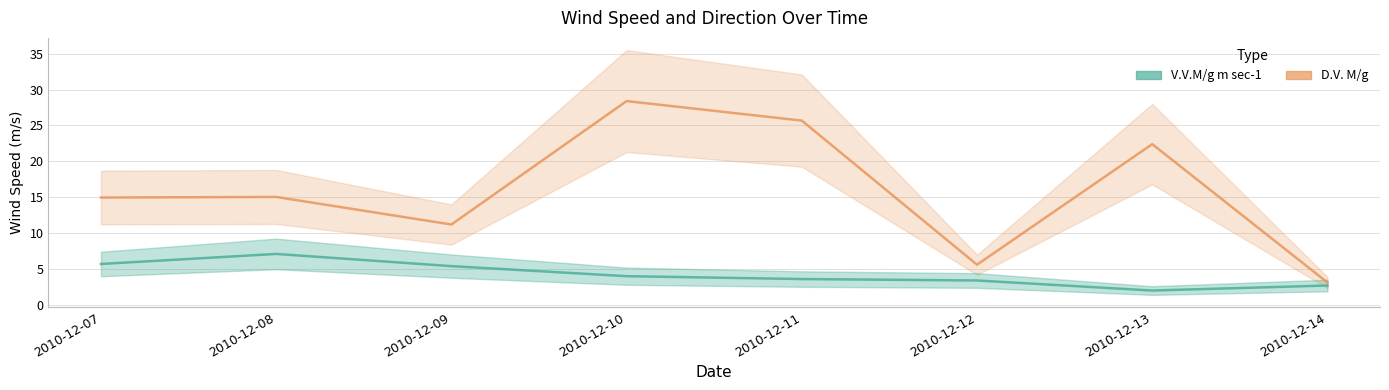

What is the smallest value displayed?

2.0